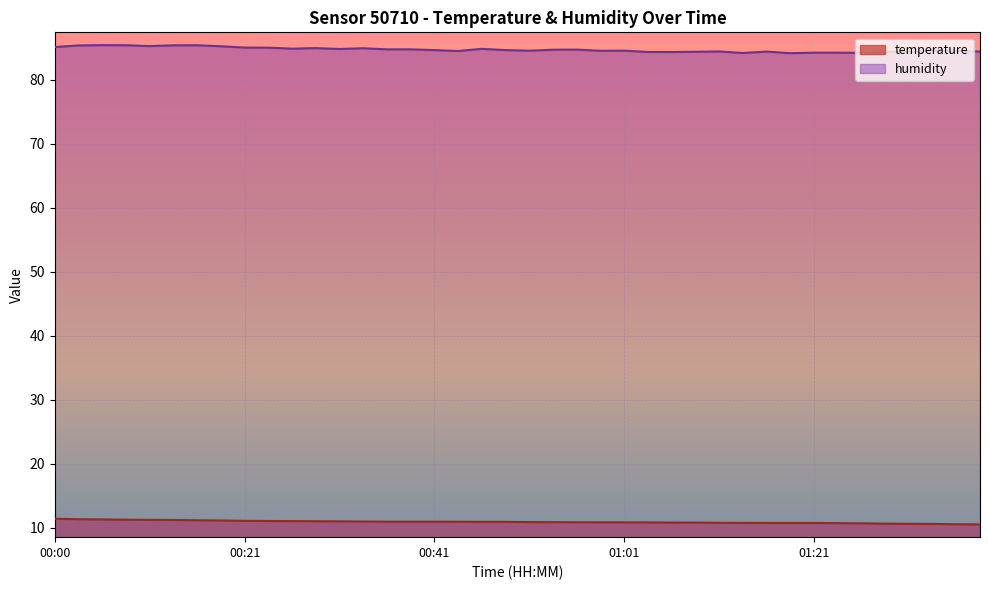

What is the average value of the temperature series?

10.9